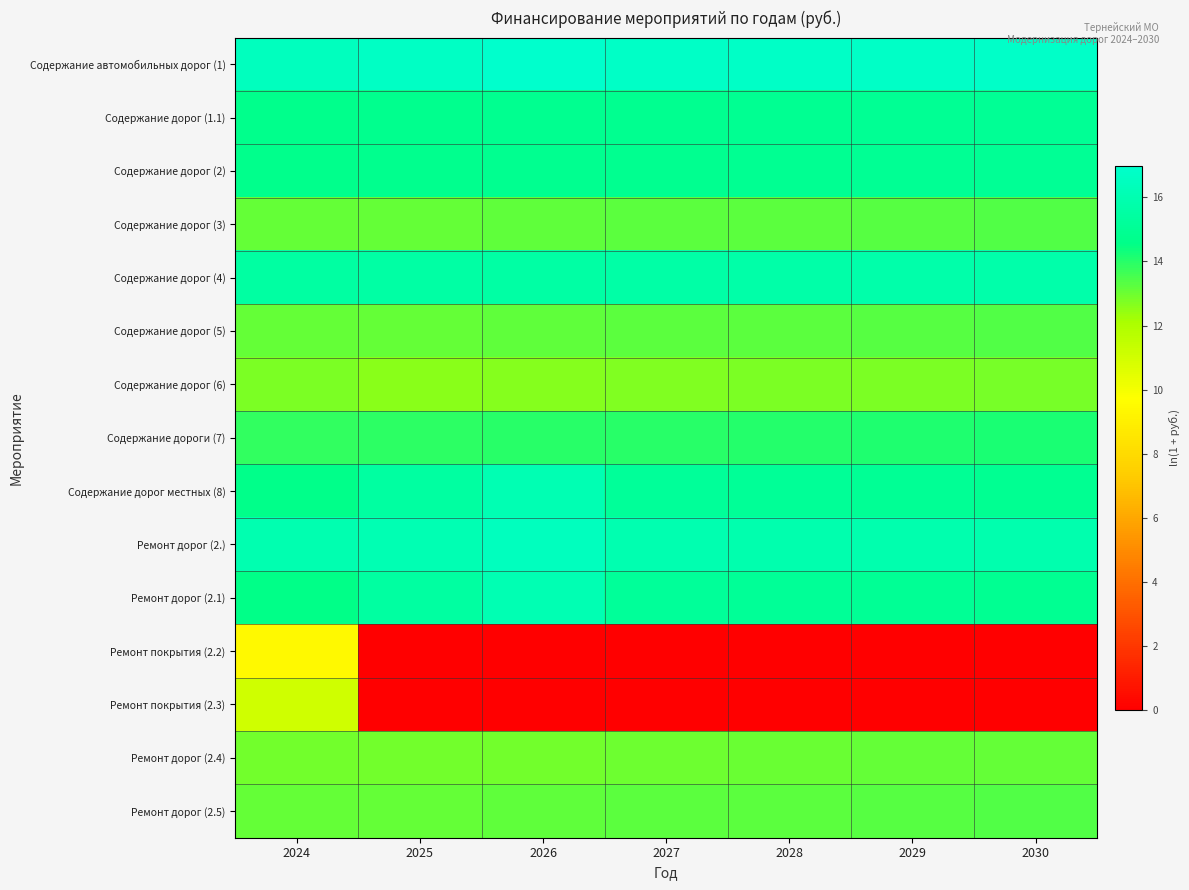

Reading left to right, extract all data points from this chart.

Содержание автомобильных дорог (1): 2024=16.5	2025=16.7	2026=17.0	2027=16.7	2028=16.8	2029=16.8	2030=16.8
Содержание дорог (1.1): 2024=14.7	2025=14.8	2026=14.8	2027=14.9	2028=14.9	2029=15.0	2030=15.0
Содержание дорог (2): 2024=14.7	2025=14.8	2026=14.8	2027=14.9	2028=14.9	2029=15.0	2030=15.0
Содержание дорог (3): 2024=13.1	2025=13.1	2026=13.2	2027=13.2	2028=13.3	2029=13.3	2030=13.4
Содержание дорог (4): 2024=15.5	2025=15.5	2026=15.6	2027=15.6	2028=15.7	2029=15.7	2030=15.8
Содержание дорог (5): 2024=13.1	2025=13.1	2026=13.2	2027=13.2	2028=13.3	2029=13.3	2030=13.4
Содержание дорог (6): 2024=12.8	2025=12.6	2026=12.7	2027=12.7	2028=12.8	2029=12.8	2030=12.8
Содержание дороги (7): 2024=13.9	2025=13.9	2026=14.0	2027=14.0	2028=14.1	2029=14.1	2030=14.1
Содержание дорог местных (8): 2024=14.6	2025=15.4	2026=16.1	2027=15.2	2028=15.1	2029=15.0	2030=14.9
Ремонт дорог (2.): 2024=15.9	2025=16.1	2026=16.5	2027=15.9	2028=15.9	2029=15.9	2030=15.9
Ремонт дорог (2.1): 2024=14.6	2025=15.5	2026=16.1	2027=15.2	2028=15.1	2029=15.0	2030=14.9
Ремонт покрытия (2.2): 2024=9.4	2025=0.0	2026=0.0	2027=0.0	2028=0.0	2029=0.0	2030=0.0
Ремонт покрытия (2.3): 2024=11.1	2025=0.0	2026=0.0	2027=0.0	2028=0.0	2029=0.0	2030=0.0
Ремонт дорог (2.4): 2024=12.9	2025=12.9	2026=12.9	2027=13.0	2028=13.0	2029=13.1	2030=13.1
Ремонт дорог (2.5): 2024=13.1	2025=13.1	2026=13.2	2027=13.2	2028=13.3	2029=13.3	2030=13.4